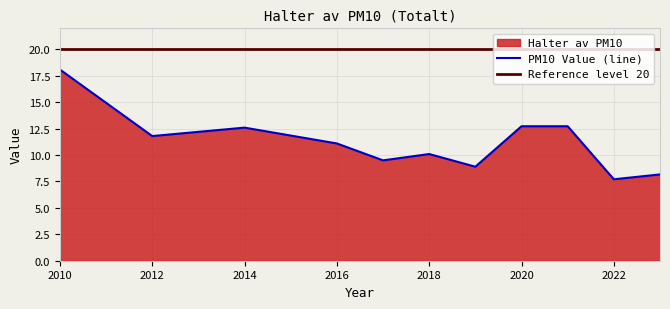

Reading left to right, list all the values displayed in this chart.

18.1	11.8	12.6	11.1	9.5	10.1	8.9	12.7	12.7	7.7	8.2